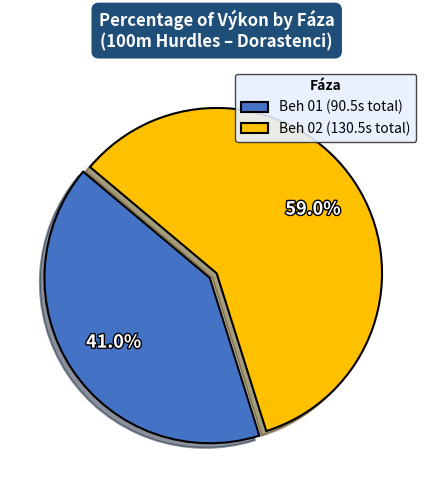

Which category has the smallest portion of the pie?

Beh 01 (90.5s total)